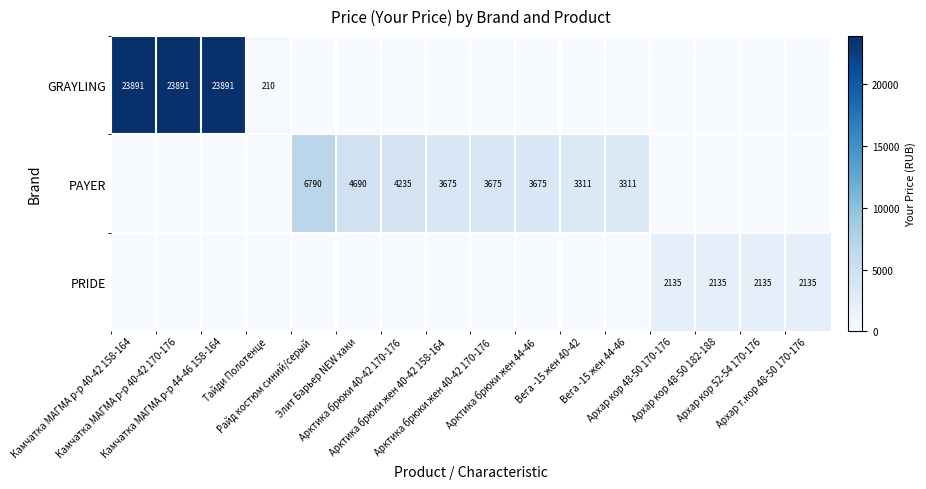

What is the sum of all PRIDE values?

8540